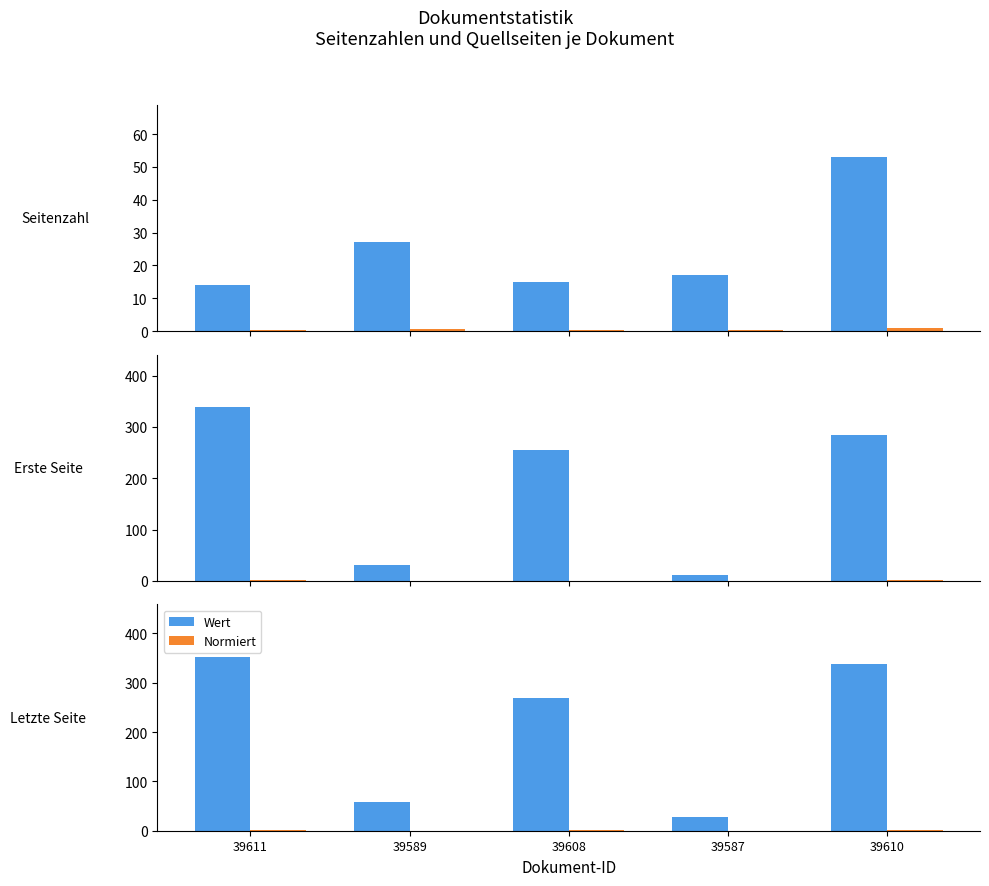

Reading left to right, what are all the values shown in this chart?

Wert: 39611=353.0	39589=58.0	39608=270.0	39587=28.0	39610=338.0
Normiert: 39611=1.0	39589=0.2	39608=0.8	39587=0.1	39610=1.0